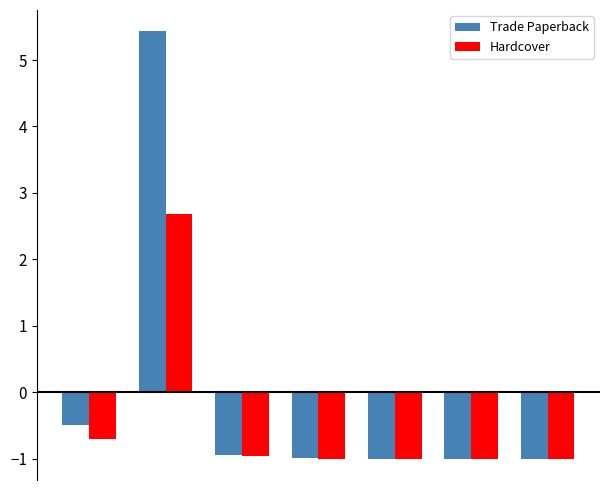

List the series in order of their peak value, lowest first.

Hardcover, Trade Paperback